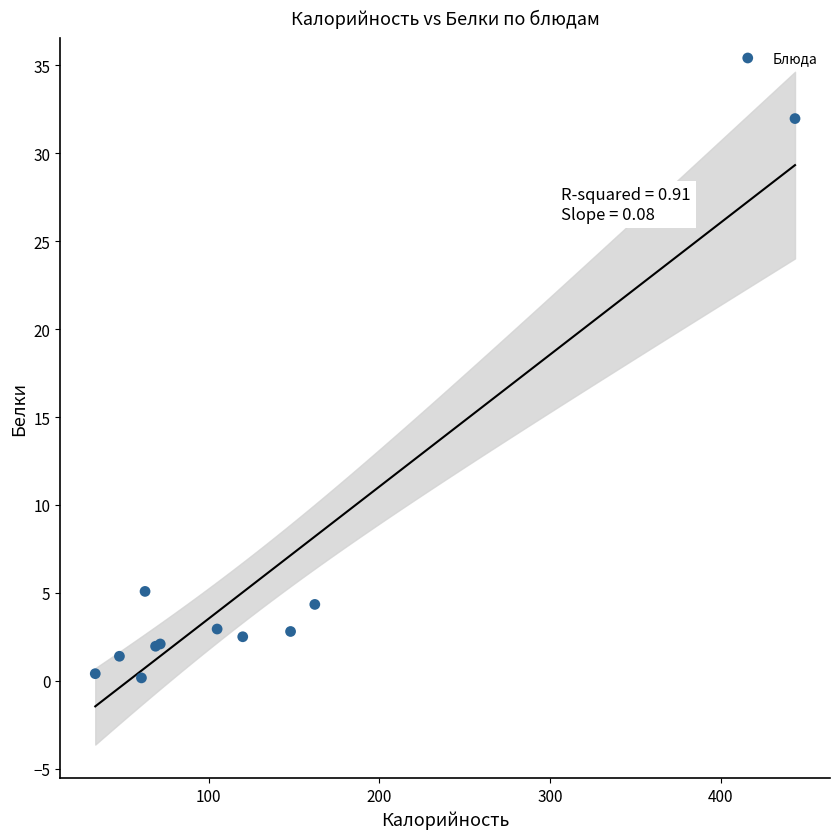

What Y value in the scatter plot is closest to 16?

5.1